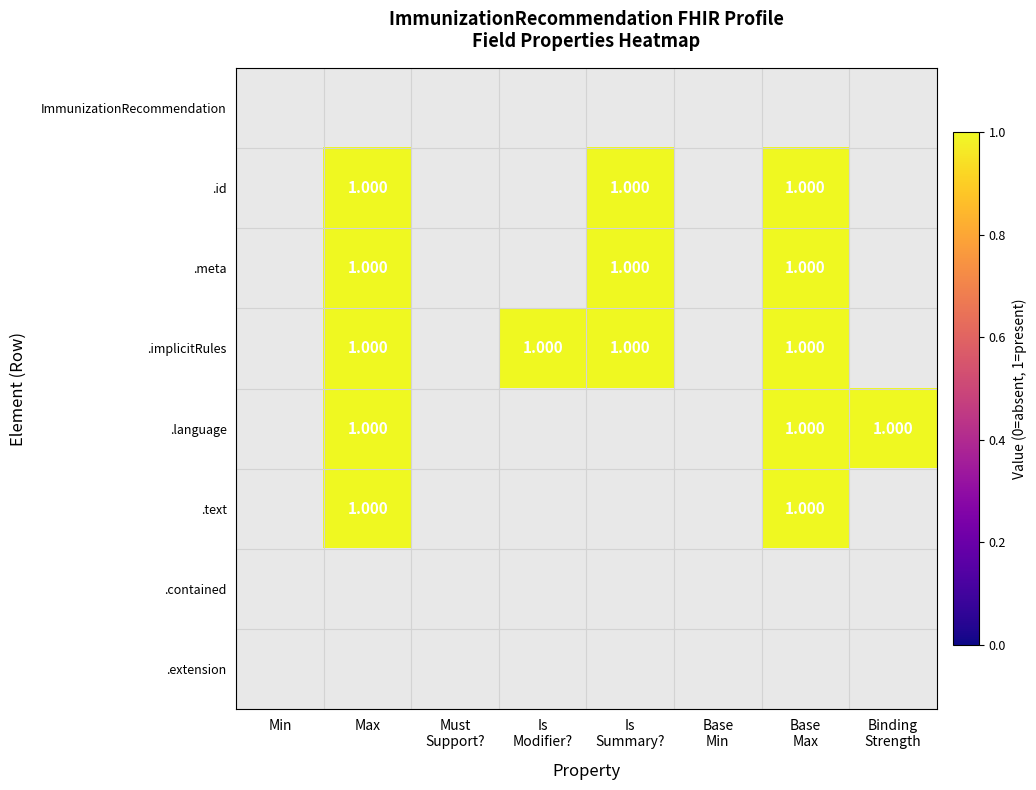

At which category does the chart reach its peak across all series?

Max